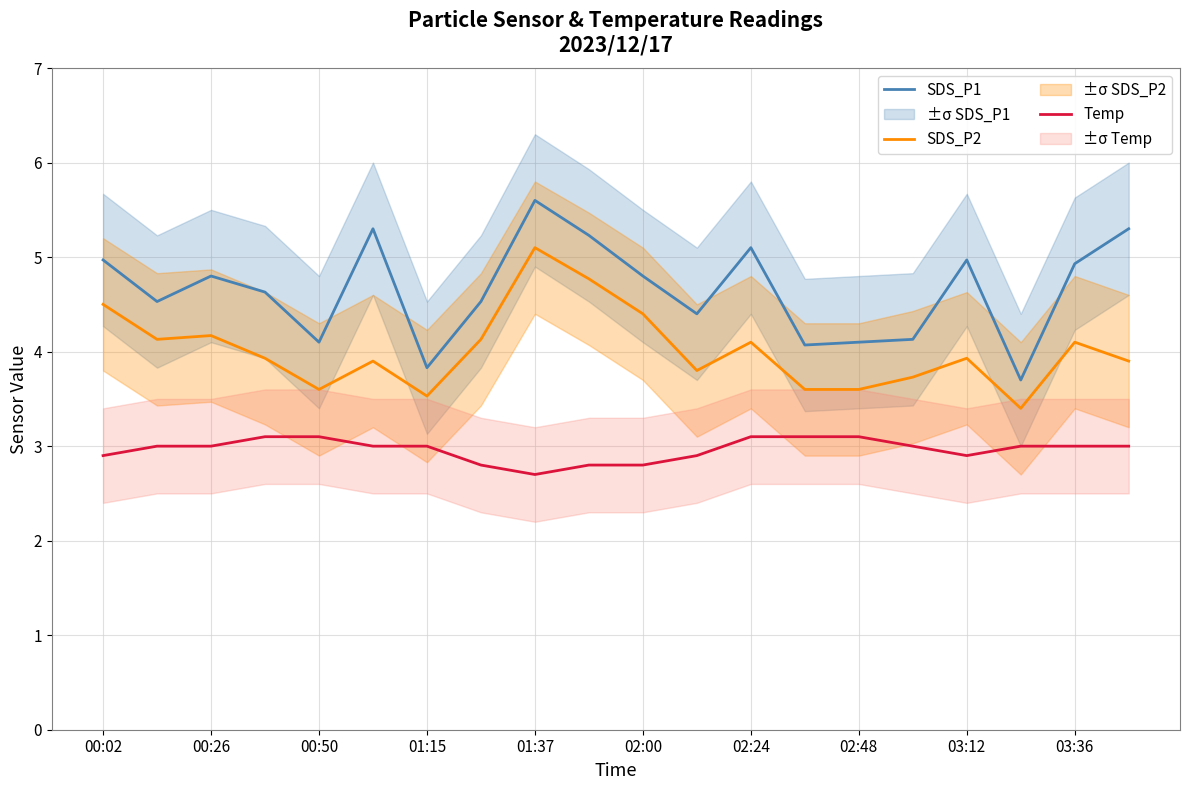

What is the lowest value of the Temp series?

2.7